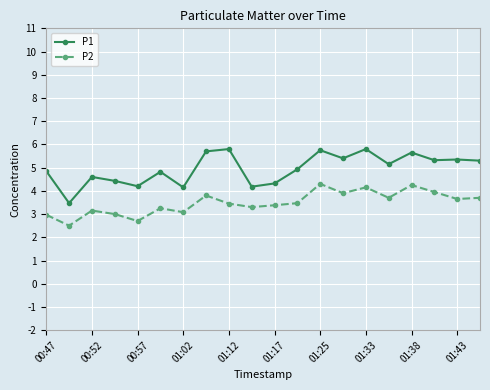

List the series in order of their overall mean, highest first.

P1, P2